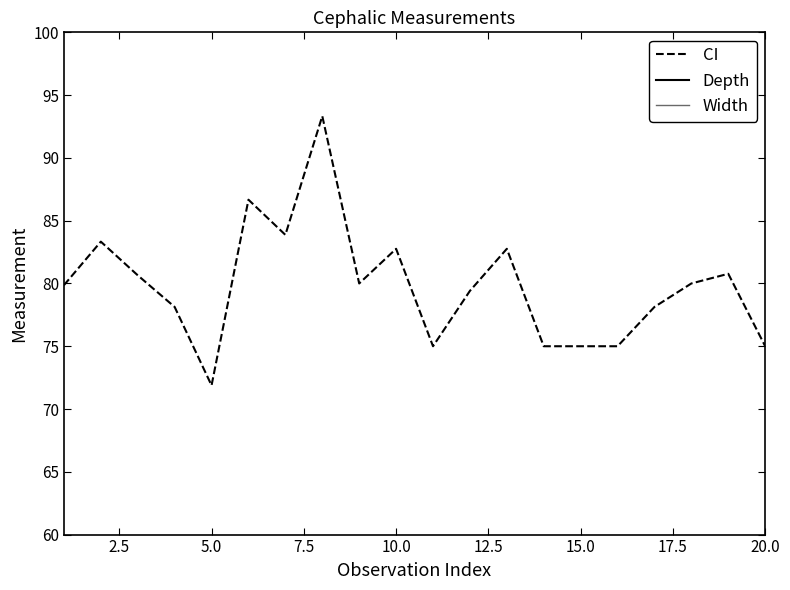

How many lines are shown in the chart?

3